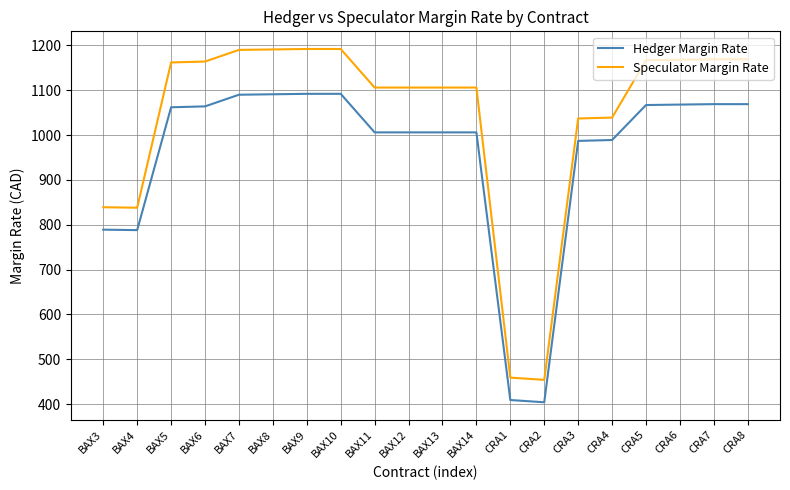

What is the difference between the second highest and minimum values in the Speculator Margin Rate series?

738